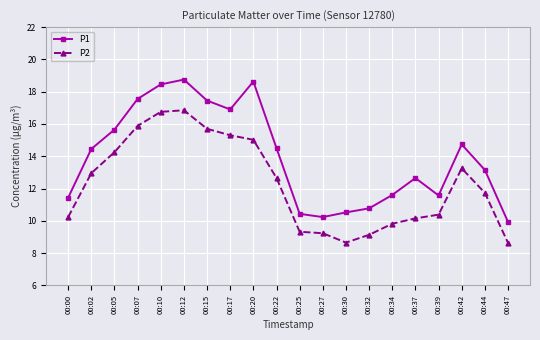

The value of P2 at 00:12 is 26.0. True or false?

False